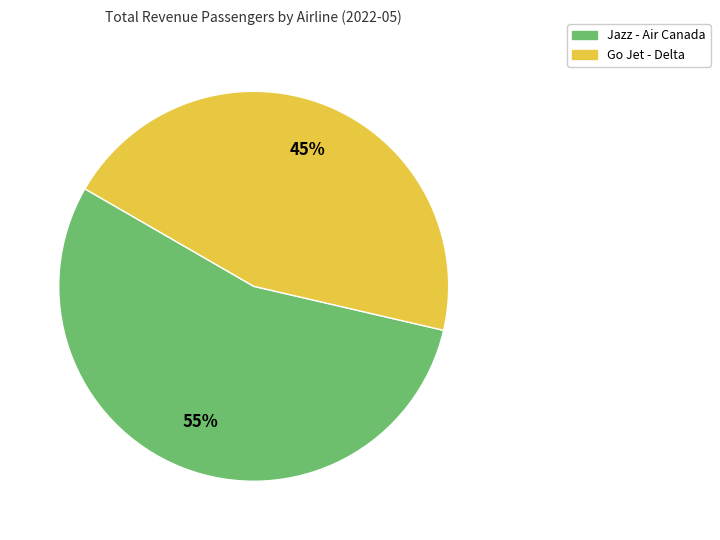

Which slice is the smallest?

Go Jet - Delta